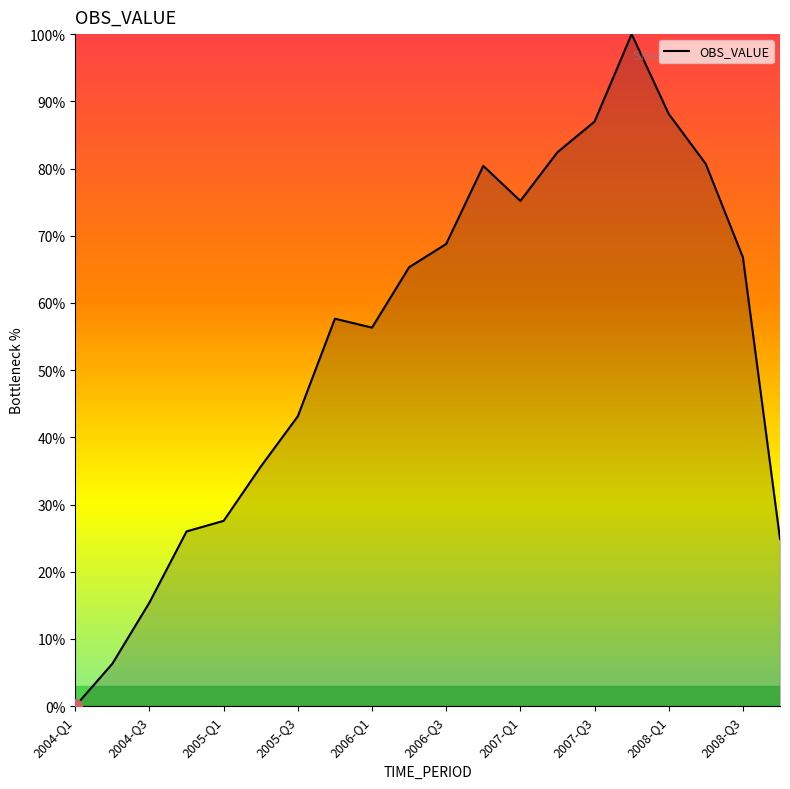

How many positive values are there?

19